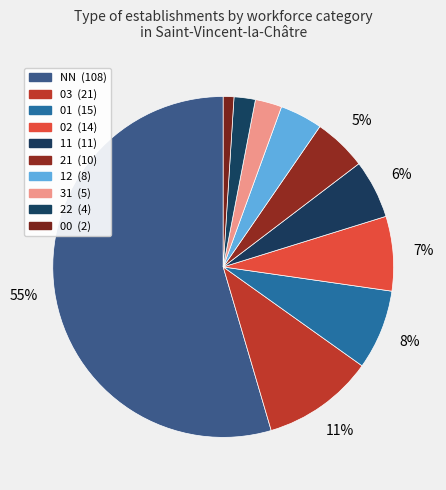

To the nearest percent, what is the combined percentage of 01 and 21?

13%